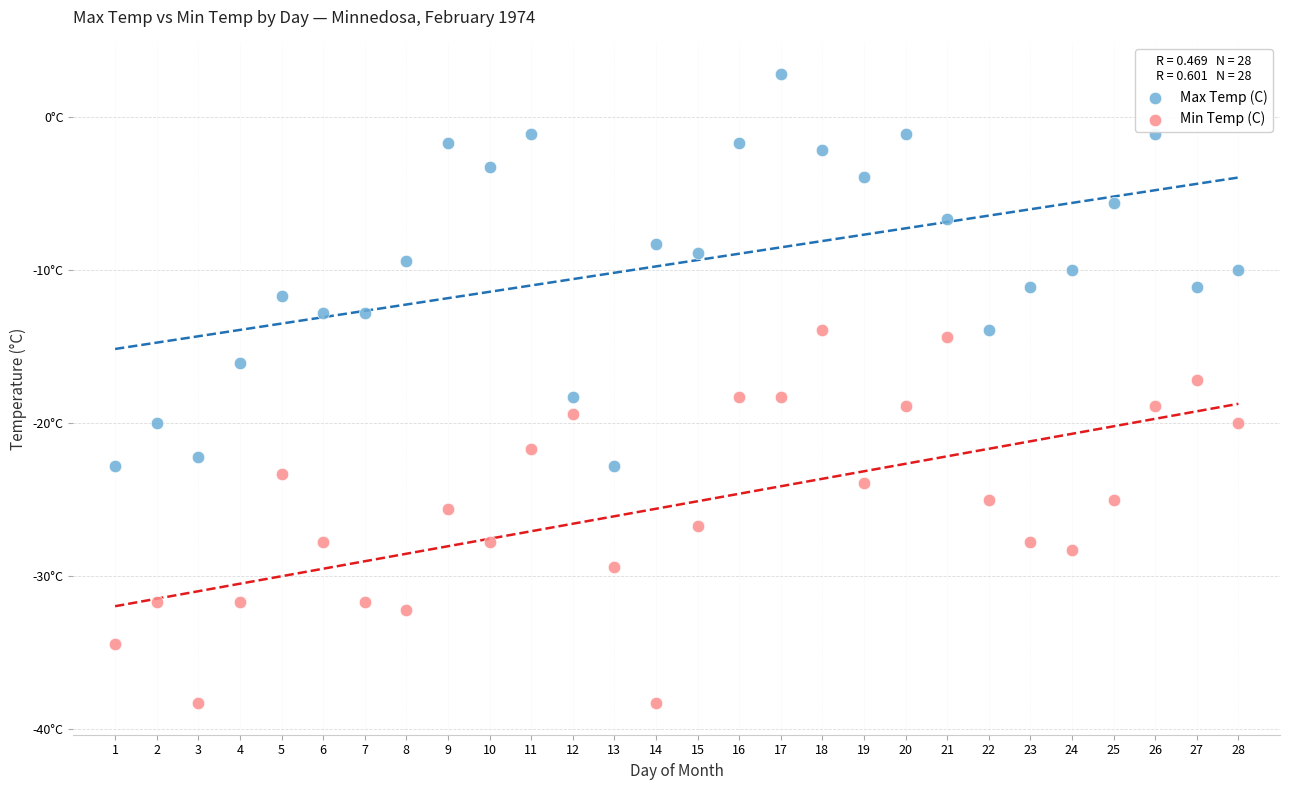

What are all the series names shown in the legend?

Max Temp (C), Min Temp (C)